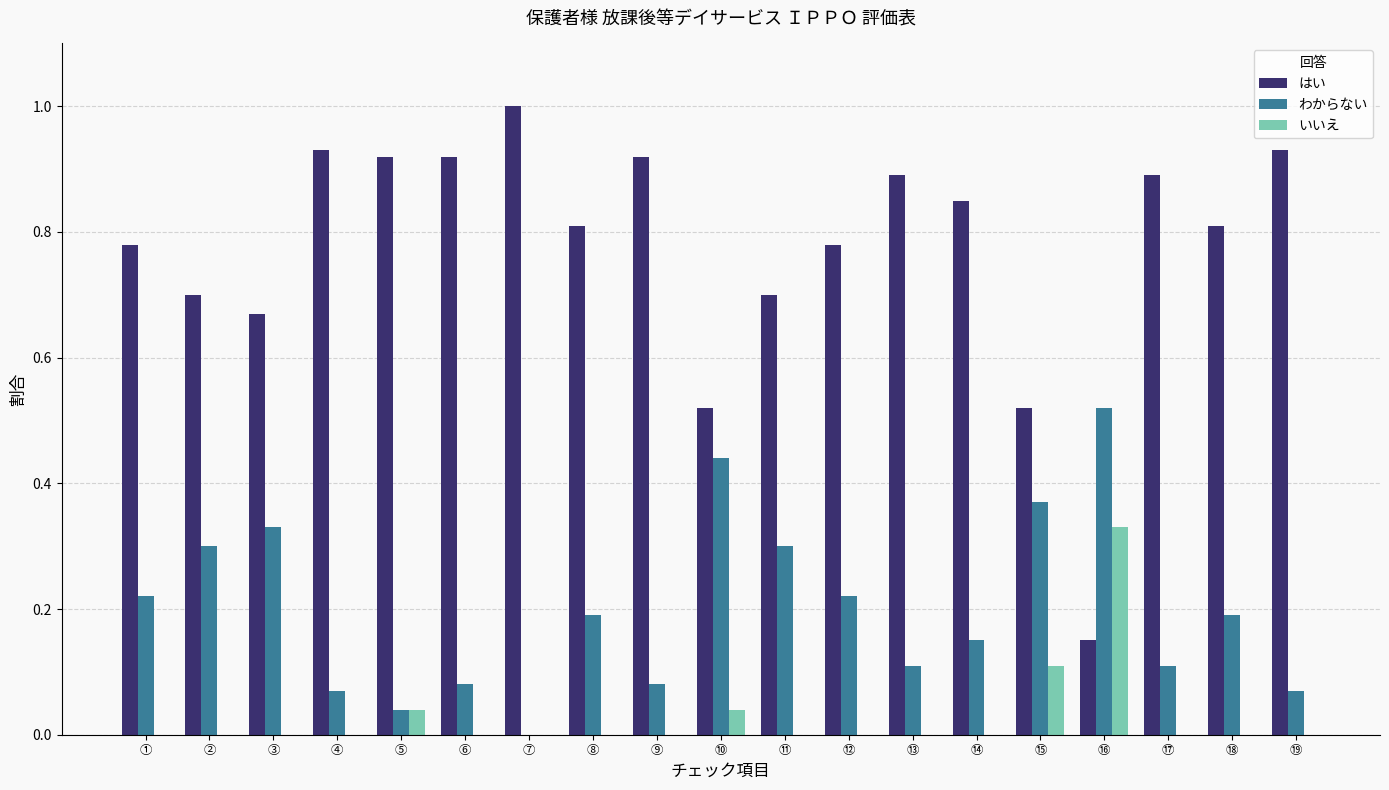

What is the maximum value shown in the chart?

1.0